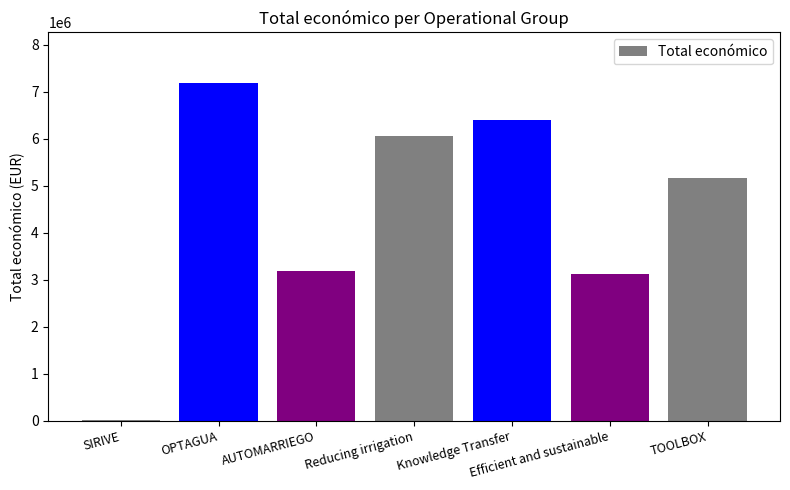

What is the sum of all values?

31133243